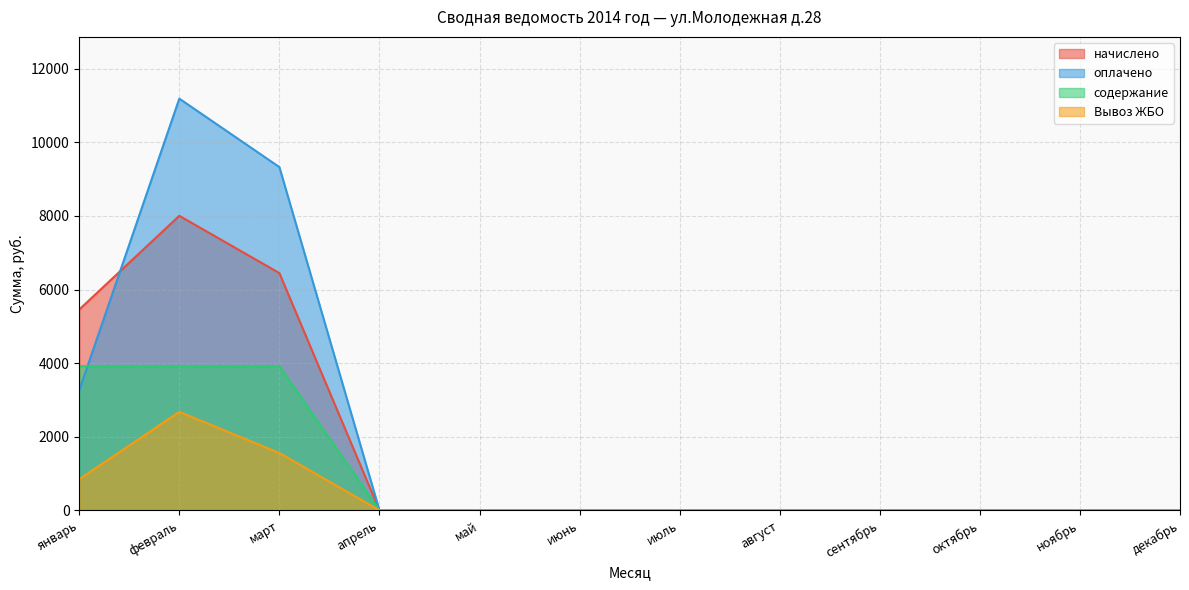

Reading left to right, transcribe all the data shown in this chart.

начислено: январь=5456.5	февраль=8003.7	март=6447.1	апрель=0.0	май=0.0	июнь=0.0	июль=0.0	август=0.0	сентябрь=0.0	октябрь=0.0	ноябрь=0.0	декабрь=0.0
оплачено: январь=3260.0	февраль=11188.0	март=9327.8	апрель=0.0	май=0.0	июнь=0.0	июль=0.0	август=0.0	сентябрь=0.0	октябрь=0.0	ноябрь=0.0	декабрь=0.0
содержание: январь=3915.2	февраль=3915.2	март=3915.2	апрель=0.0	май=0.0	июнь=0.0	июль=0.0	август=0.0	сентябрь=0.0	октябрь=0.0	ноябрь=0.0	декабрь=0.0
Вывоз ЖБО: январь=846.8	февраль=2675.7	март=1558.0	апрель=0.0	май=0.0	июнь=0.0	июль=0.0	август=0.0	сентябрь=0.0	октябрь=0.0	ноябрь=0.0	декабрь=0.0